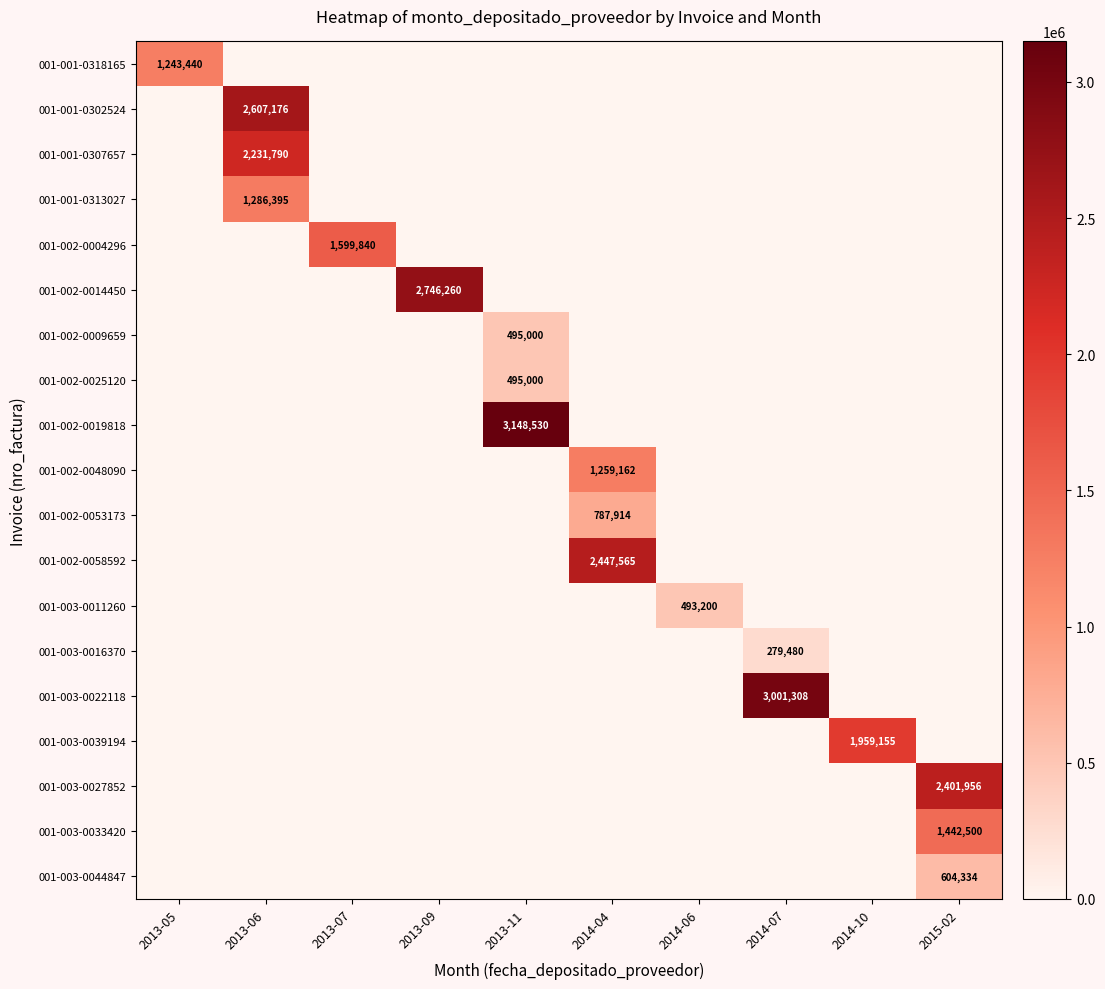

True or false: 001-001-0307657 has a value of 3765468 at 2013-06.

False